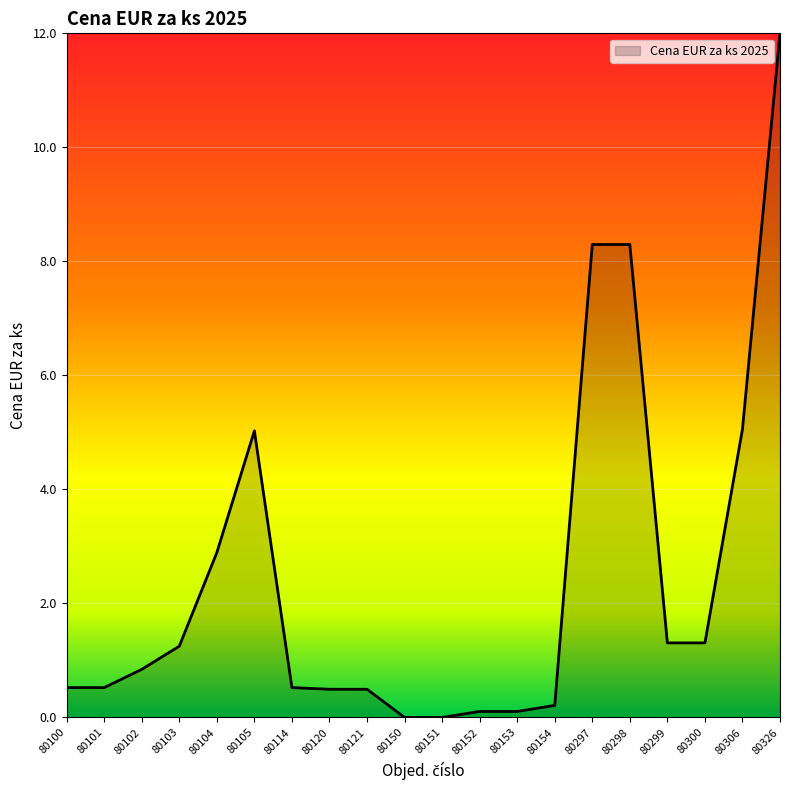

Read the value at 80300.

1.3